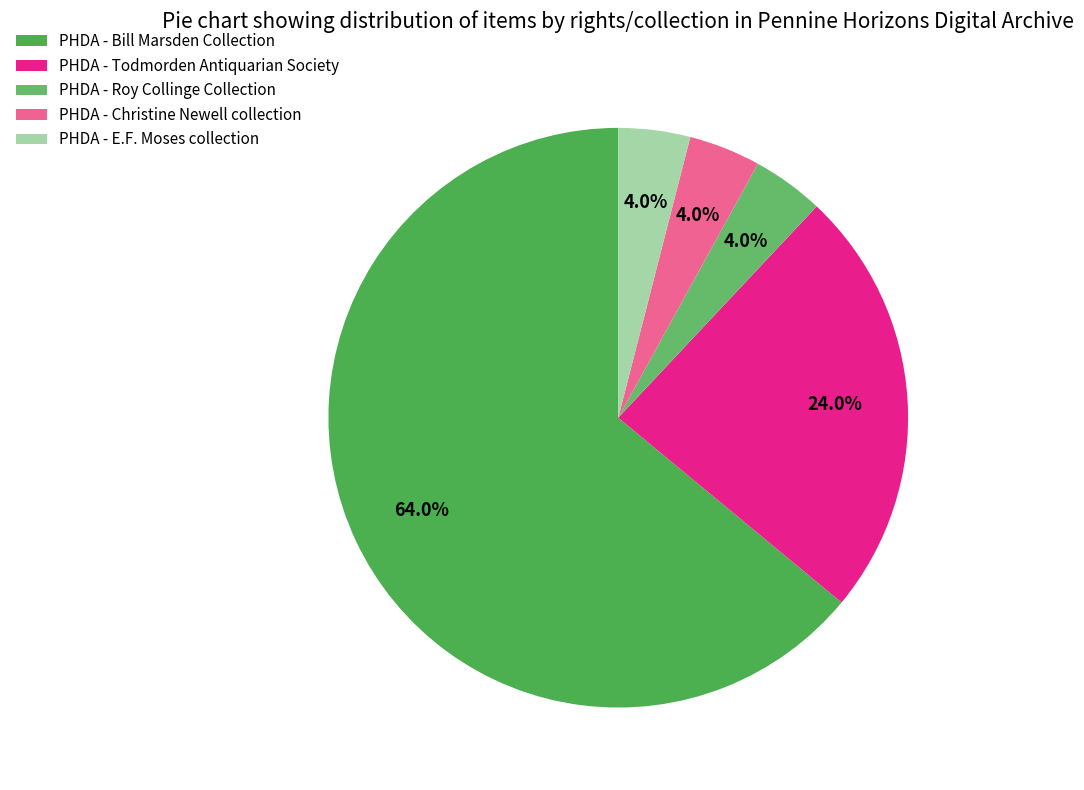

What is the majority slice?

PHDA - Bill Marsden Collection